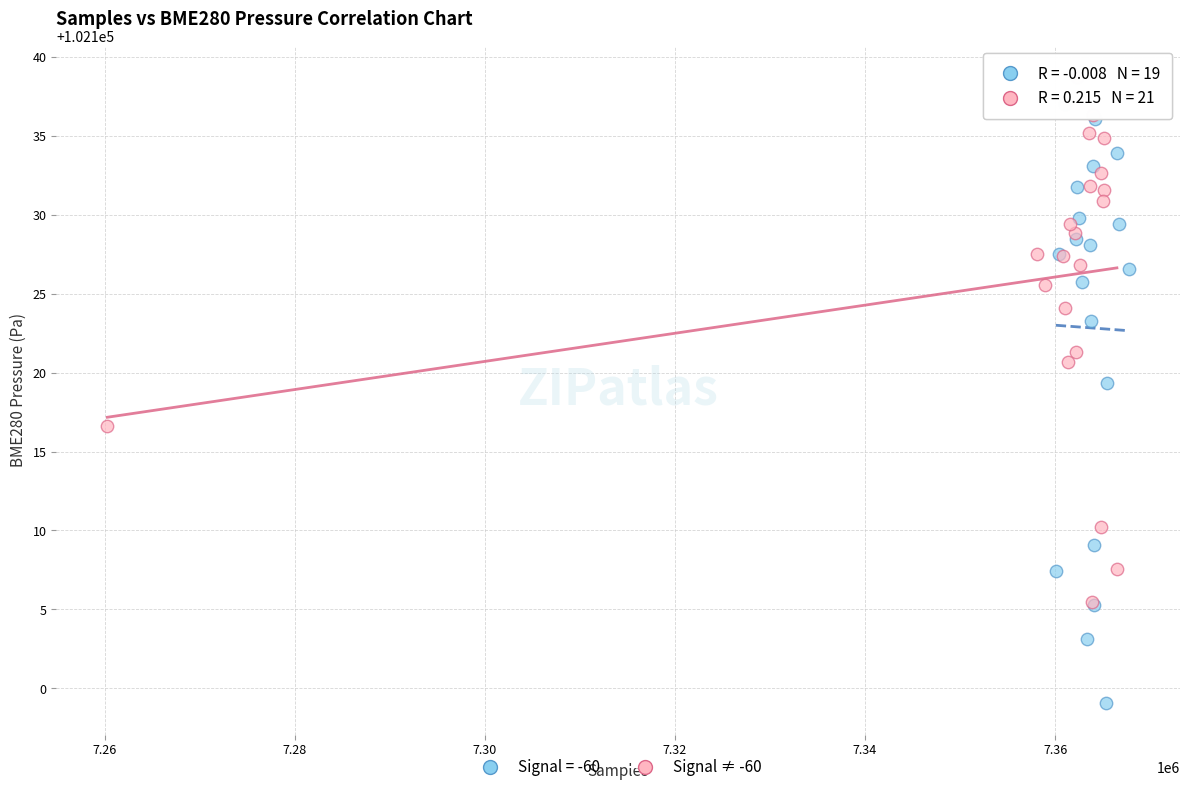

Which series has the widest spread of Y values?

Signal = -60